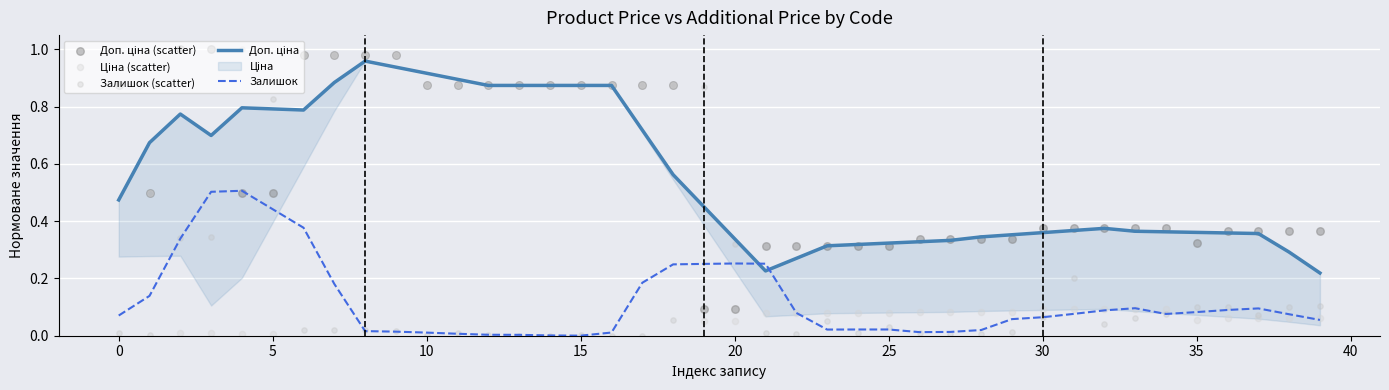

Which series has the largest total across all categories?

Доп. ціна (scatter)